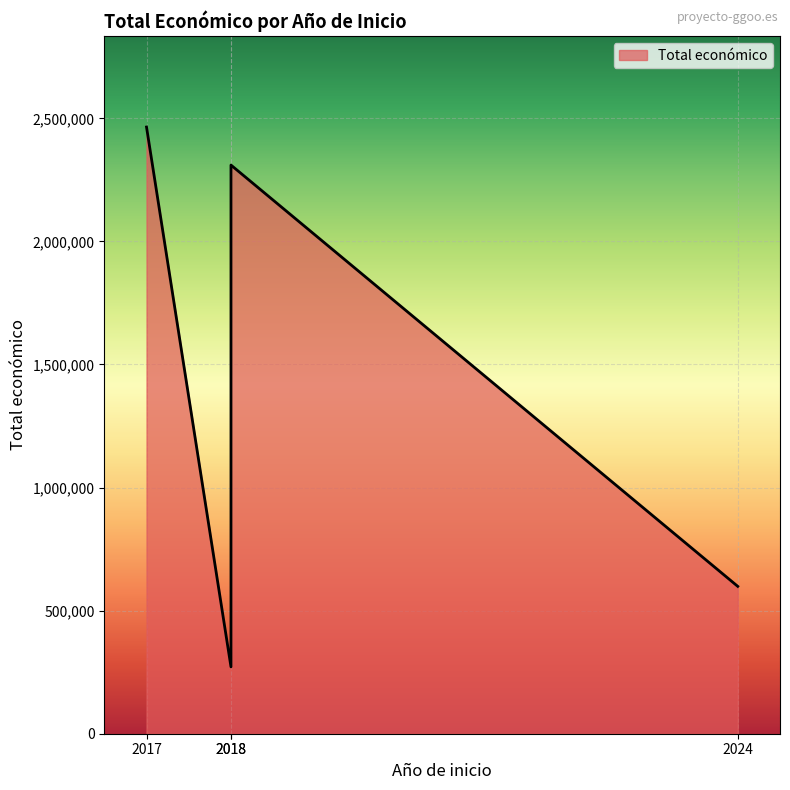

What is the difference between the values at 2018 and 2017?

154546